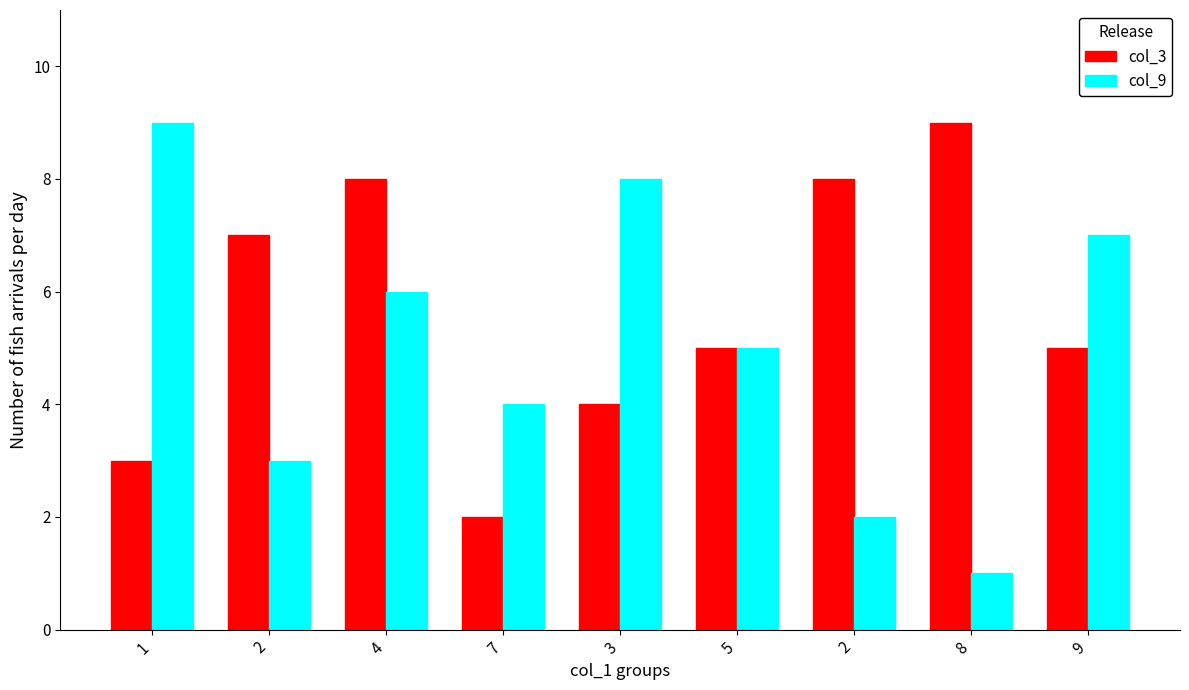

Is it true that col_9 equals 6 at 4?

True